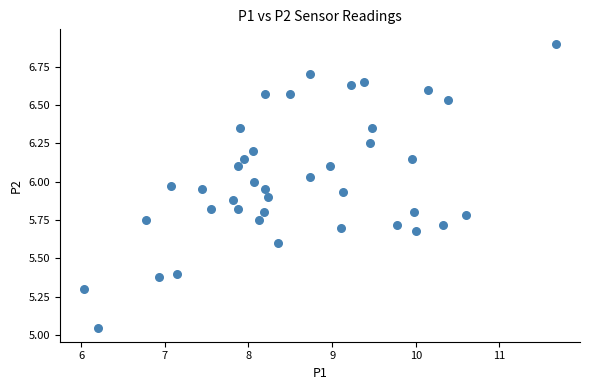

What is the range of X values (max minus min)?

5.6